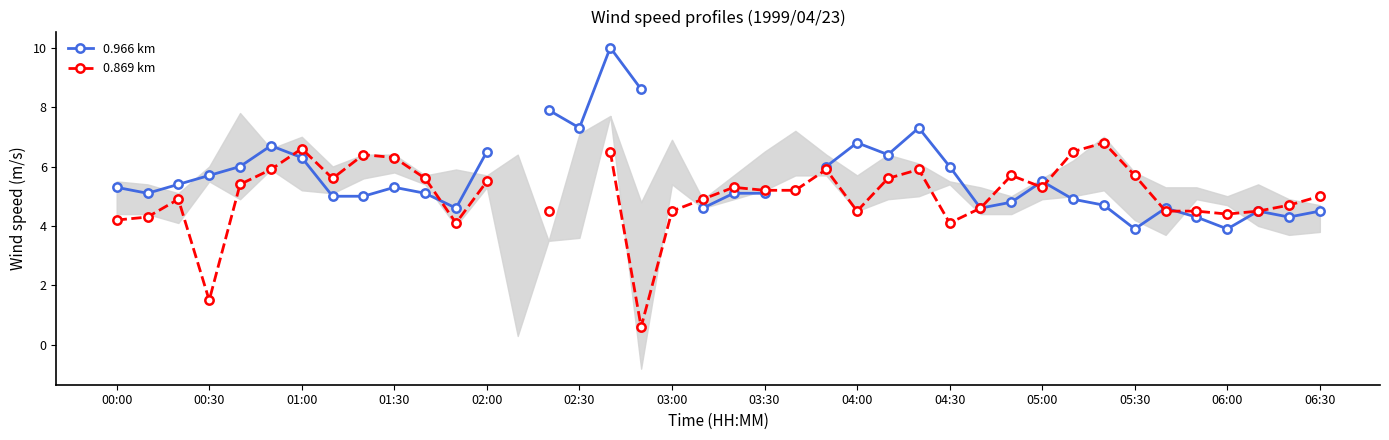

At how many categories does at least one series exceed 7?

5